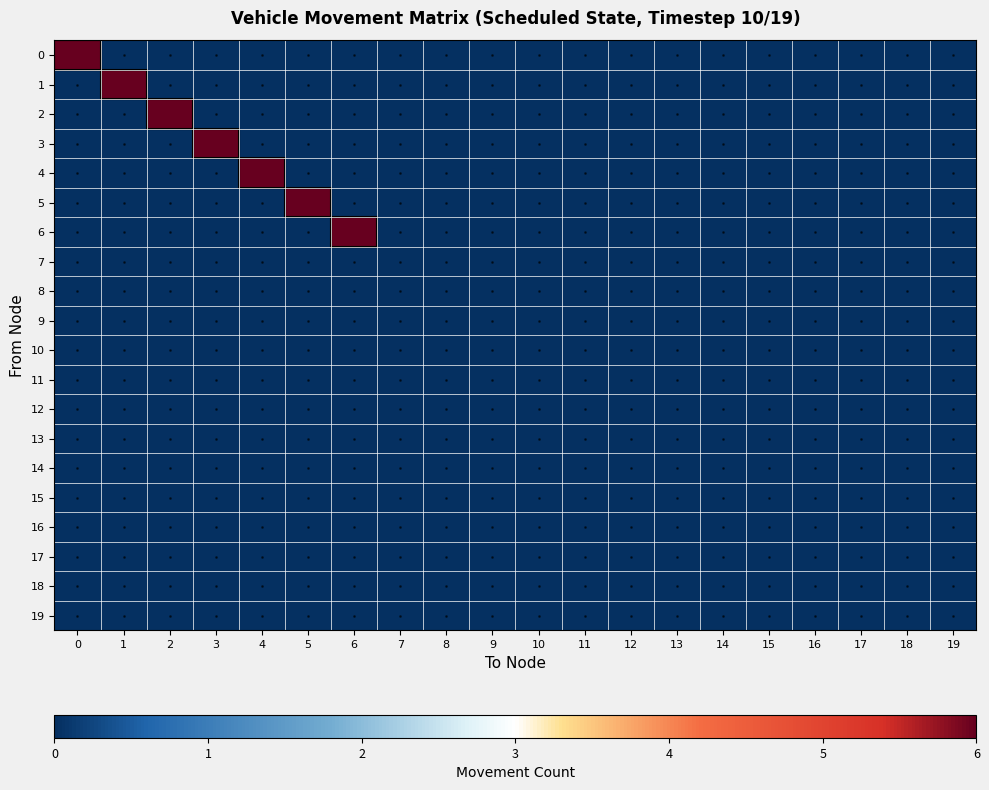

Reading left to right, extract all data points from this chart.

0: 0=6	1=0	2=0	3=0	4=0	5=0	6=0	7=0	8=0	9=0	10=0	11=0	12=0	13=0	14=0	15=0	16=0	17=0	18=0	19=0
1: 0=0	1=6	2=0	3=0	4=0	5=0	6=0	7=0	8=0	9=0	10=0	11=0	12=0	13=0	14=0	15=0	16=0	17=0	18=0	19=0
2: 0=0	1=0	2=6	3=0	4=0	5=0	6=0	7=0	8=0	9=0	10=0	11=0	12=0	13=0	14=0	15=0	16=0	17=0	18=0	19=0
3: 0=0	1=0	2=0	3=6	4=0	5=0	6=0	7=0	8=0	9=0	10=0	11=0	12=0	13=0	14=0	15=0	16=0	17=0	18=0	19=0
4: 0=0	1=0	2=0	3=0	4=6	5=0	6=0	7=0	8=0	9=0	10=0	11=0	12=0	13=0	14=0	15=0	16=0	17=0	18=0	19=0
5: 0=0	1=0	2=0	3=0	4=0	5=6	6=0	7=0	8=0	9=0	10=0	11=0	12=0	13=0	14=0	15=0	16=0	17=0	18=0	19=0
6: 0=0	1=0	2=0	3=0	4=0	5=0	6=6	7=0	8=0	9=0	10=0	11=0	12=0	13=0	14=0	15=0	16=0	17=0	18=0	19=0
7: 0=0	1=0	2=0	3=0	4=0	5=0	6=0	7=0	8=0	9=0	10=0	11=0	12=0	13=0	14=0	15=0	16=0	17=0	18=0	19=0
8: 0=0	1=0	2=0	3=0	4=0	5=0	6=0	7=0	8=0	9=0	10=0	11=0	12=0	13=0	14=0	15=0	16=0	17=0	18=0	19=0
9: 0=0	1=0	2=0	3=0	4=0	5=0	6=0	7=0	8=0	9=0	10=0	11=0	12=0	13=0	14=0	15=0	16=0	17=0	18=0	19=0
10: 0=0	1=0	2=0	3=0	4=0	5=0	6=0	7=0	8=0	9=0	10=0	11=0	12=0	13=0	14=0	15=0	16=0	17=0	18=0	19=0
11: 0=0	1=0	2=0	3=0	4=0	5=0	6=0	7=0	8=0	9=0	10=0	11=0	12=0	13=0	14=0	15=0	16=0	17=0	18=0	19=0
12: 0=0	1=0	2=0	3=0	4=0	5=0	6=0	7=0	8=0	9=0	10=0	11=0	12=0	13=0	14=0	15=0	16=0	17=0	18=0	19=0
13: 0=0	1=0	2=0	3=0	4=0	5=0	6=0	7=0	8=0	9=0	10=0	11=0	12=0	13=0	14=0	15=0	16=0	17=0	18=0	19=0
14: 0=0	1=0	2=0	3=0	4=0	5=0	6=0	7=0	8=0	9=0	10=0	11=0	12=0	13=0	14=0	15=0	16=0	17=0	18=0	19=0
15: 0=0	1=0	2=0	3=0	4=0	5=0	6=0	7=0	8=0	9=0	10=0	11=0	12=0	13=0	14=0	15=0	16=0	17=0	18=0	19=0
16: 0=0	1=0	2=0	3=0	4=0	5=0	6=0	7=0	8=0	9=0	10=0	11=0	12=0	13=0	14=0	15=0	16=0	17=0	18=0	19=0
17: 0=0	1=0	2=0	3=0	4=0	5=0	6=0	7=0	8=0	9=0	10=0	11=0	12=0	13=0	14=0	15=0	16=0	17=0	18=0	19=0
18: 0=0	1=0	2=0	3=0	4=0	5=0	6=0	7=0	8=0	9=0	10=0	11=0	12=0	13=0	14=0	15=0	16=0	17=0	18=0	19=0
19: 0=0	1=0	2=0	3=0	4=0	5=0	6=0	7=0	8=0	9=0	10=0	11=0	12=0	13=0	14=0	15=0	16=0	17=0	18=0	19=0